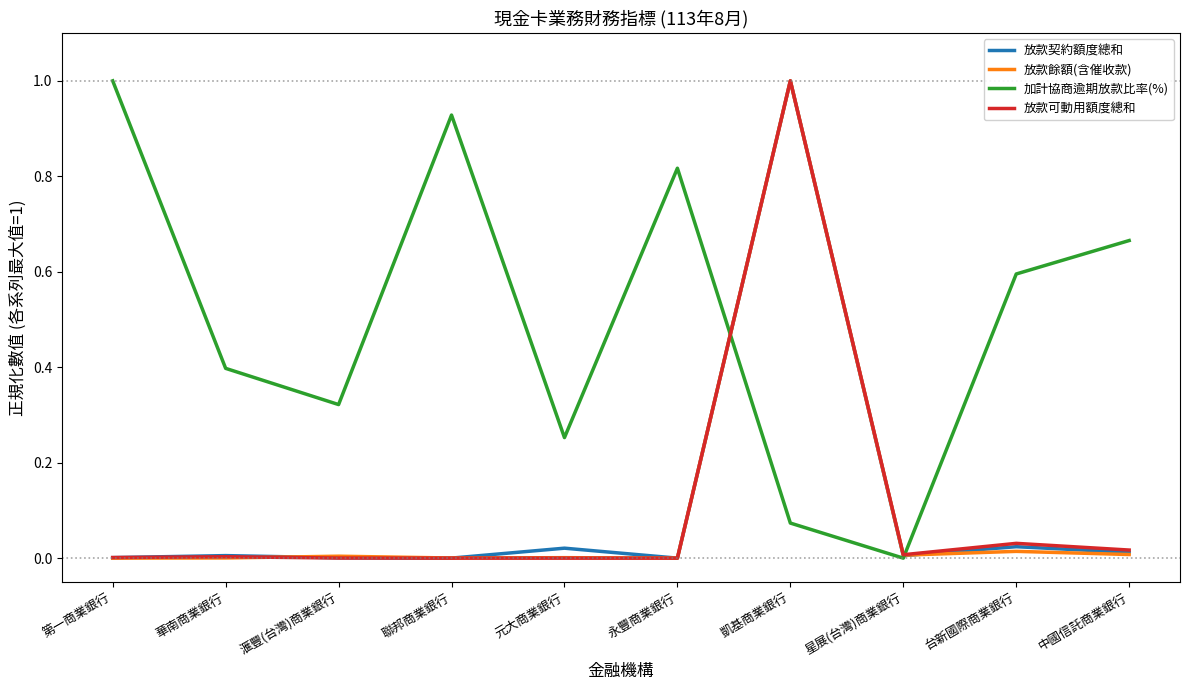

Is it true that 放款可動用額度總和 equals 0.0 at 滙豐(台灣)商業銀行?

True